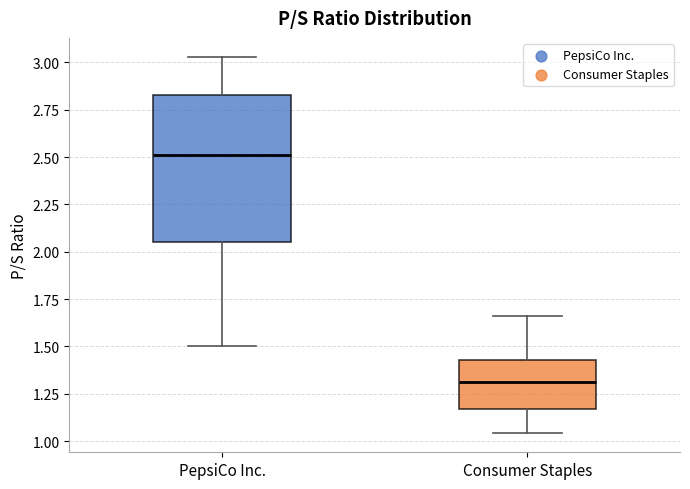

Where does the upper whisker of the box for PepsiCo Inc. end on the y-axis? The values are not printed on the chart, so give them approximately, as read against the axis.

3.05